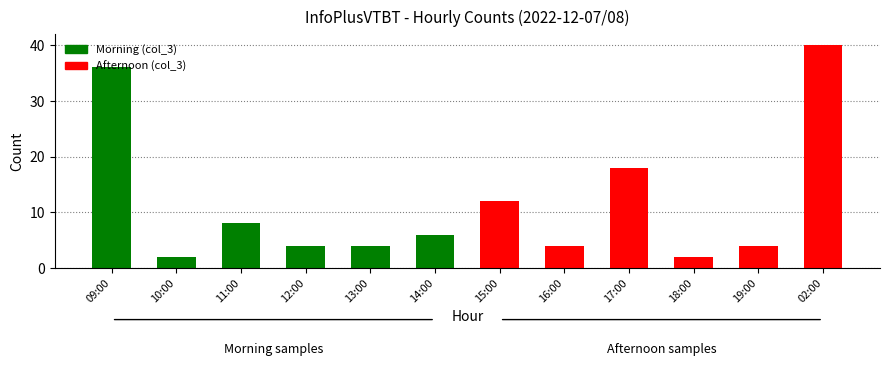

Is it true that the value at 17:00 is 18?

True